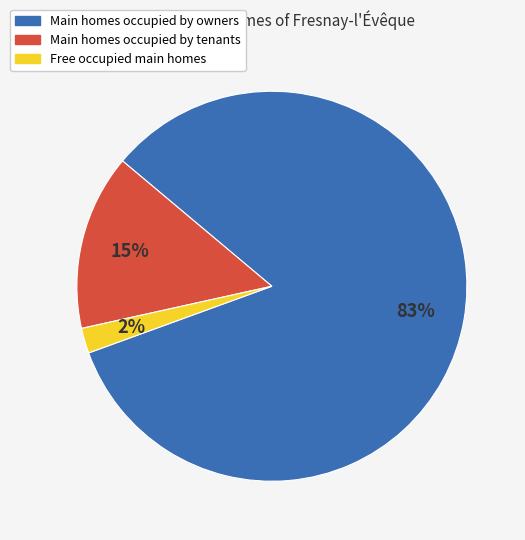

To the nearest percent, what is the difference between the largest and smallest slice percentages?

81%